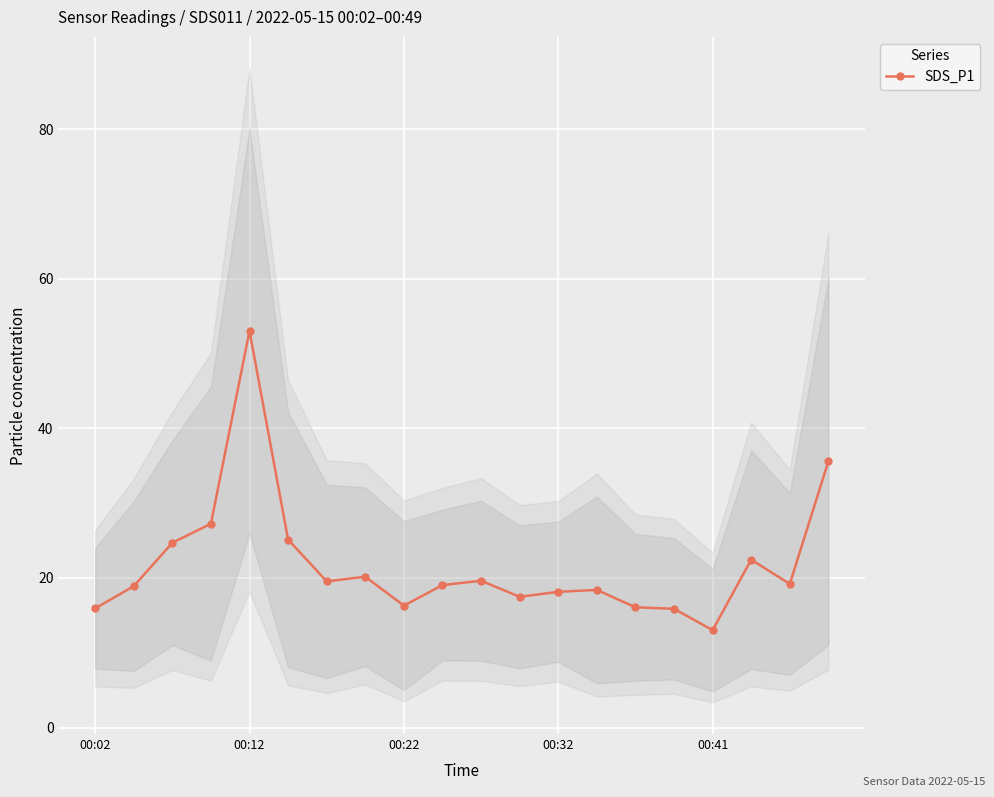

At which category does SDS_P1 reach its first local peak?

00:12